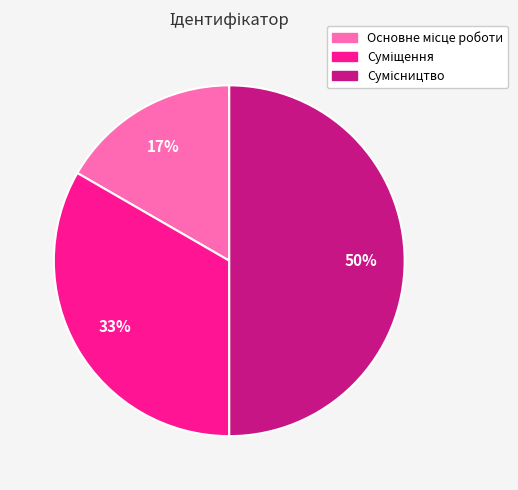

To the nearest percent, what is the average slice percentage?

33%